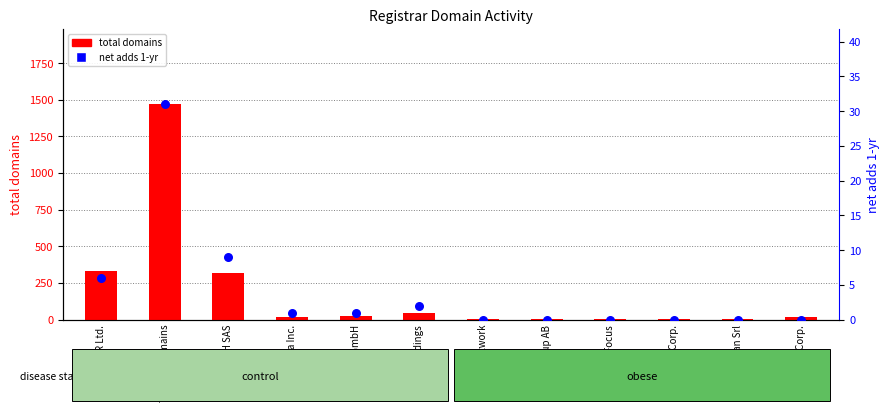

Which series has the largest total across all categories?

total domains